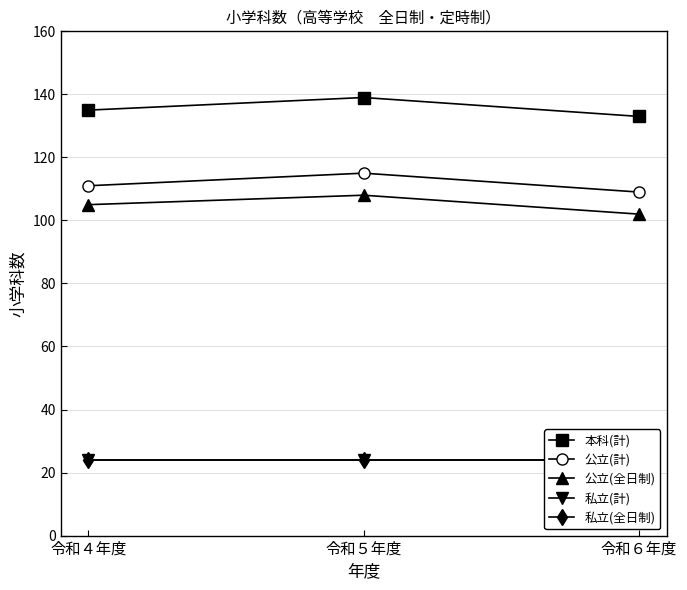

Between 令和４年度 and 令和５年度, which is larger?

令和５年度